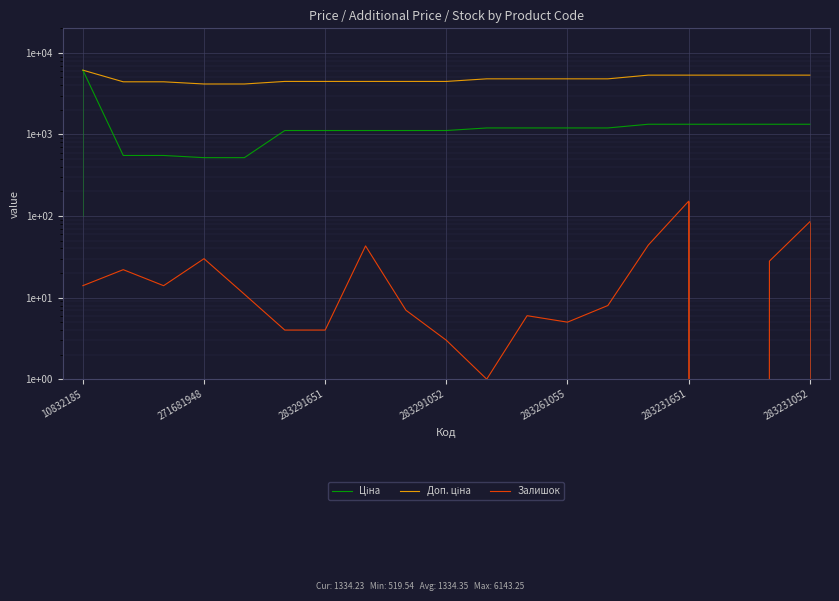

At how many categories does at least one series exceed 411?

19